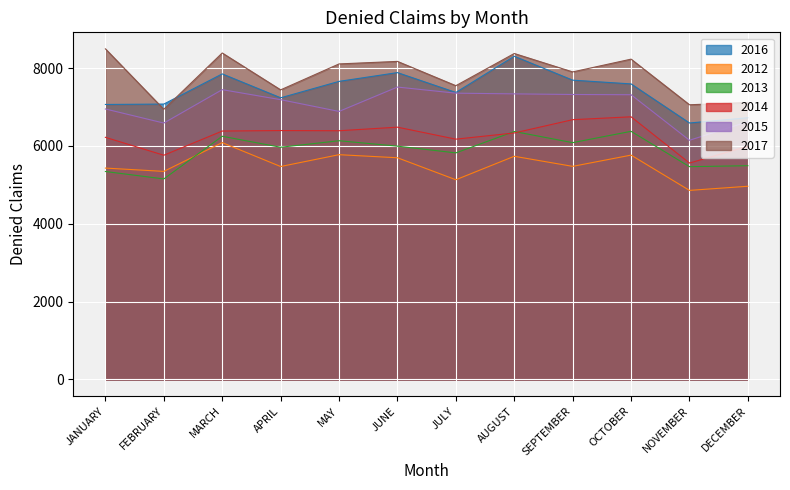

What is the spread (max minus min) of values at DECEMBER?

2152